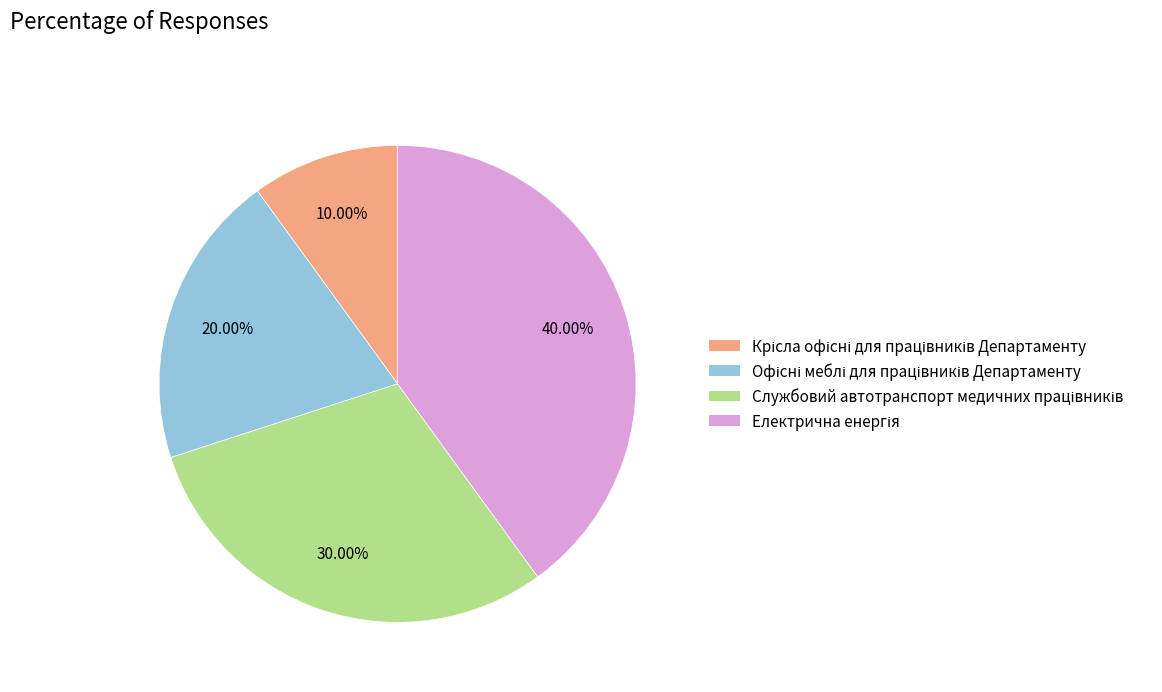

Does any single category account for the majority?

No